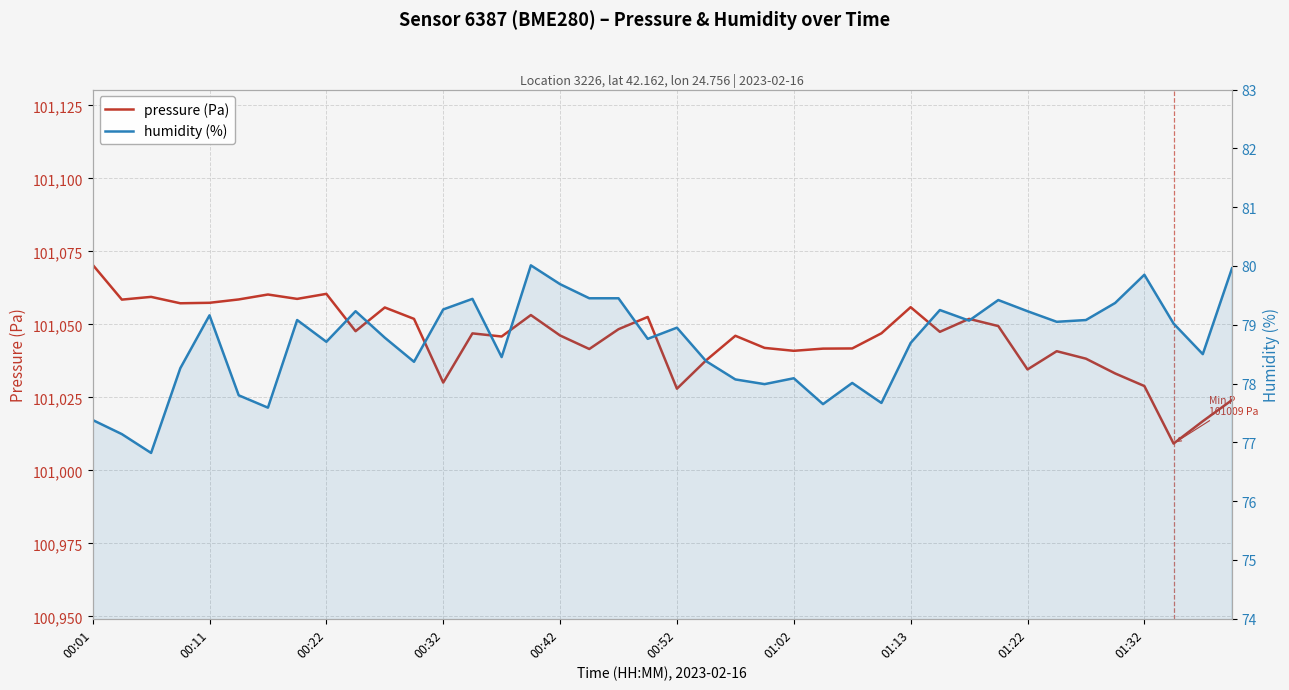

Reading left to right, what are all the values shown in this chart?

pressure (Pa): 101070.4	101058.5	101059.4	101057.2	101057.4	101058.5	101060.2	101058.7	101060.4	101047.7	101055.8	101051.9	101030.1	101046.9	101045.8	101053.2	101046.2	101041.6	101048.3	101052.5	101028.0	101037.7	101046.1	101041.9	101040.9	101041.7	101041.8	101046.9	101055.9	101047.4	101051.9	101049.4	101034.6	101040.8	101038.2	101033.2	101028.9	101009.2	101016.8	101024.1
humidity (%): 77.4	77.1	76.8	78.3	79.2	77.8	77.6	79.1	78.7	79.2	78.8	78.4	79.3	79.4	78.5	80.0	79.7	79.5	79.5	78.8	79.0	78.4	78.1	78.0	78.1	77.7	78.0	77.7	78.7	79.2	79.1	79.4	79.2	79.0	79.1	79.4	79.8	79.0	78.5	80.0